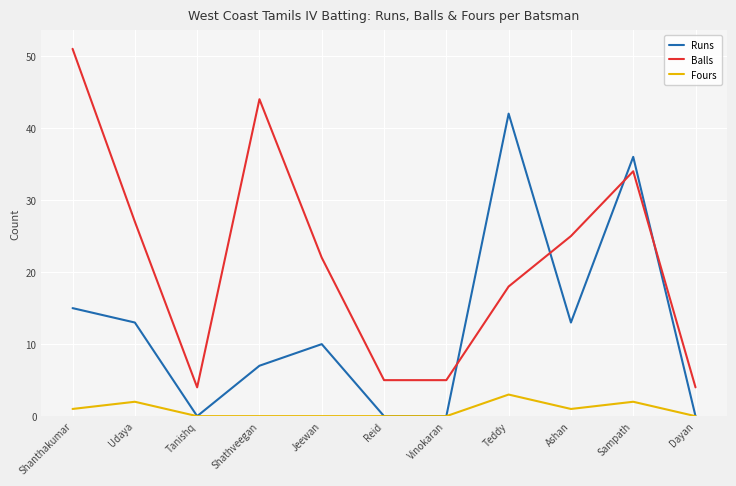

What is the greatest value displayed?

51